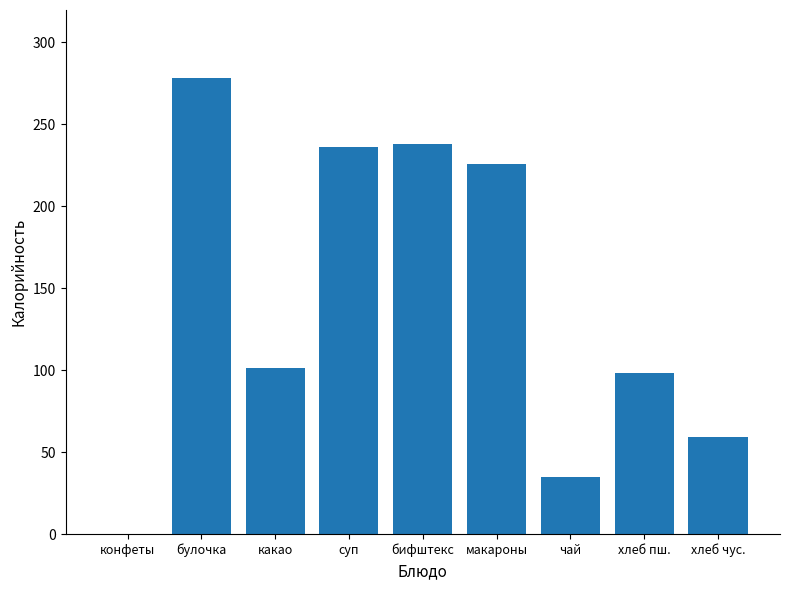

The value at хлеб пш. is 98. True or false?

True